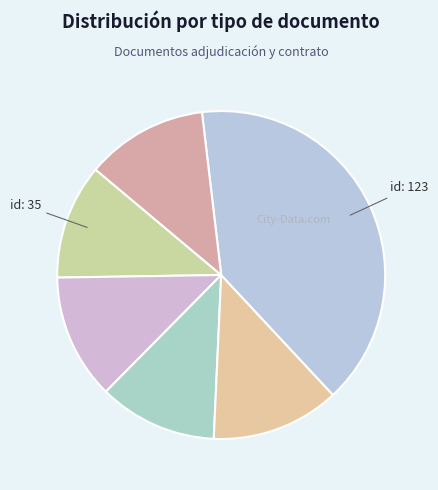

Which slice is the largest?

Orden de Compra o Contrato